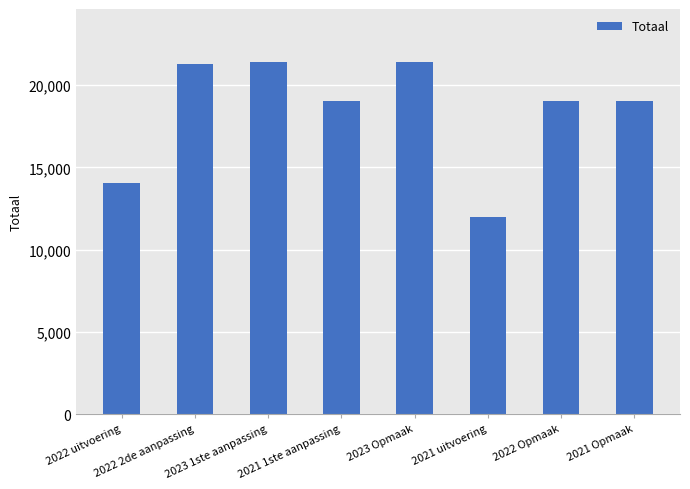

What position from the right is 2021 uitvoering?

3